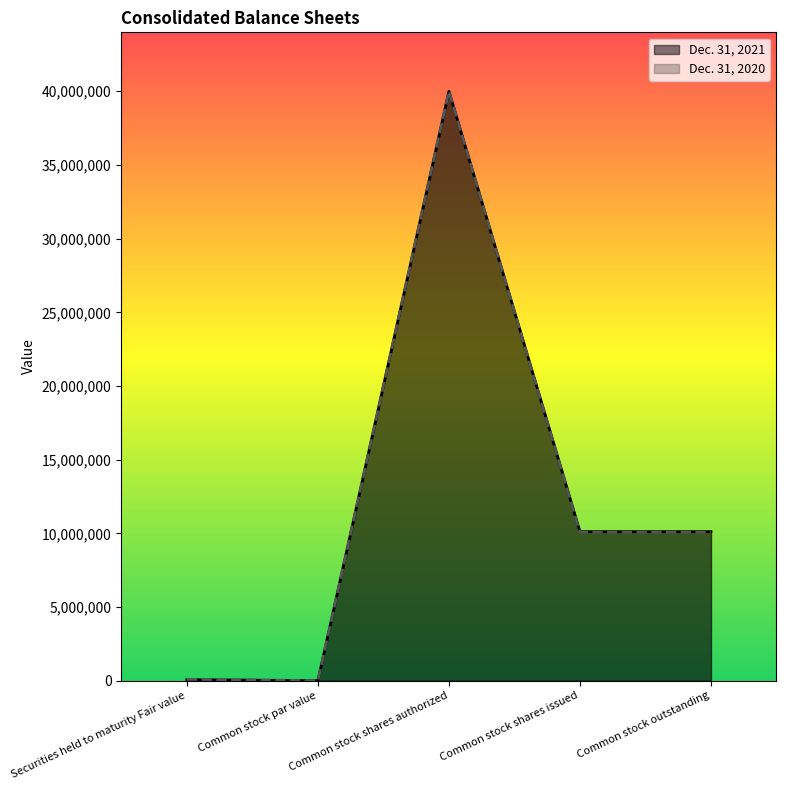

What is the difference between the maximum and second lowest values in the Dec. 31, 2021 series?

39927916